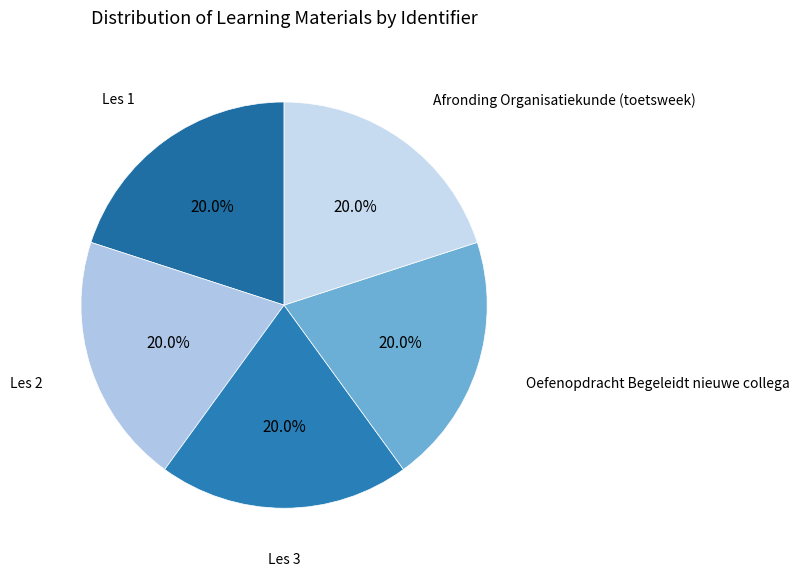

To the nearest percent, what is the average slice percentage?

20%